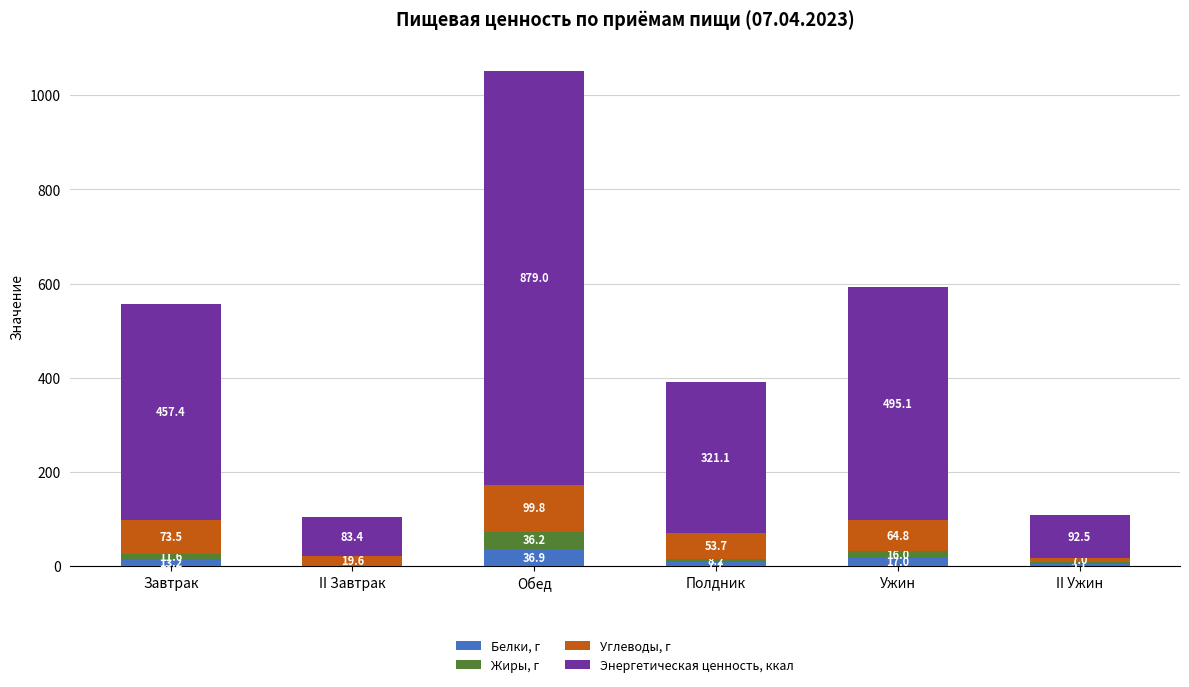

At which category is the sum across all series the highest?

Обед